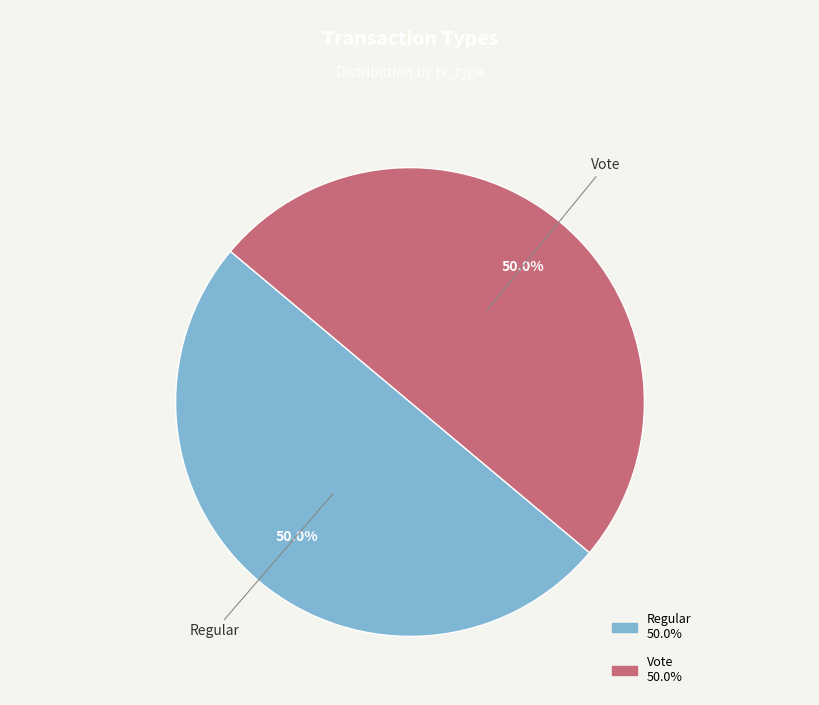

To the nearest percent, what percentage of the pie is Regular?

50%